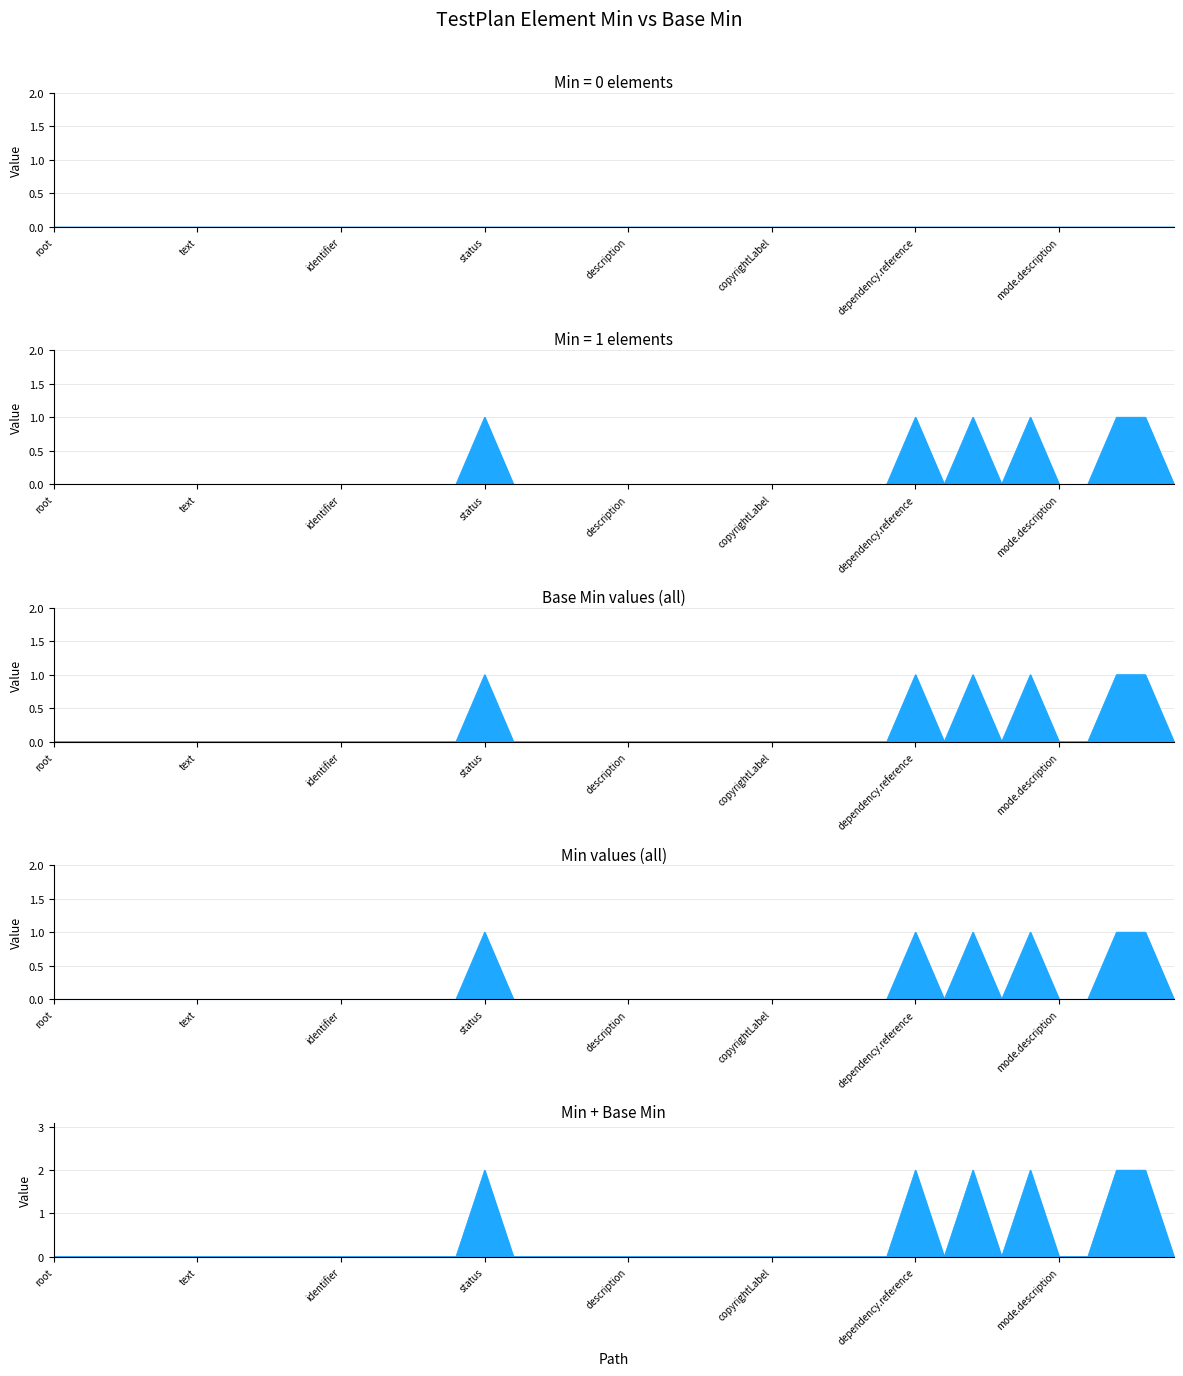

Is the value of TestPlan (root) at 19 greater than the value of TestPlan fields (Min=1) at 17?

No